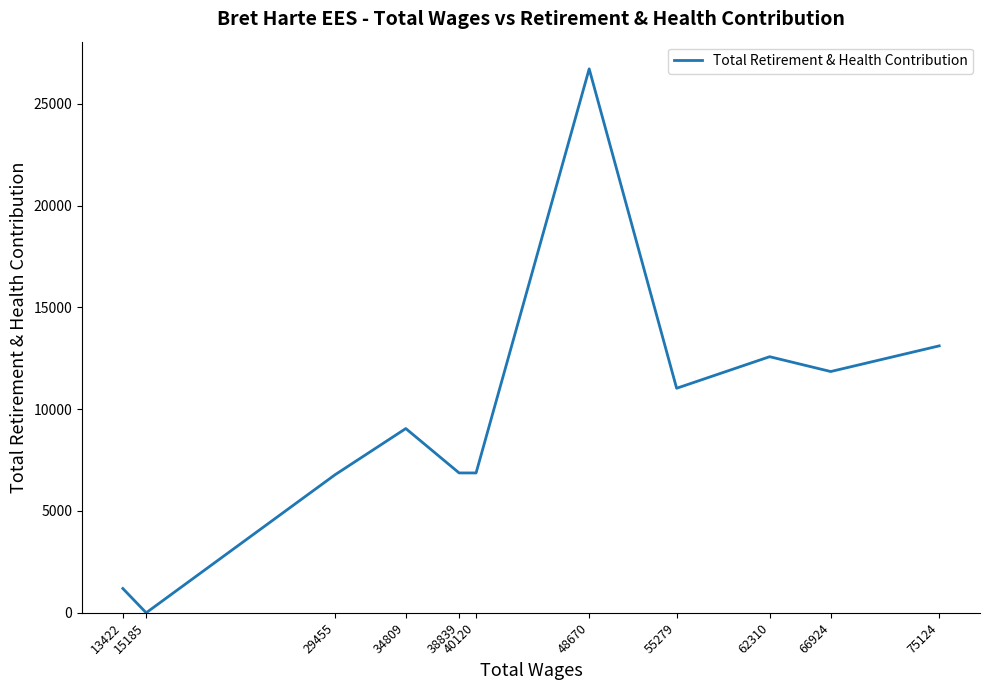

What is the maximum value shown in the chart?

26712